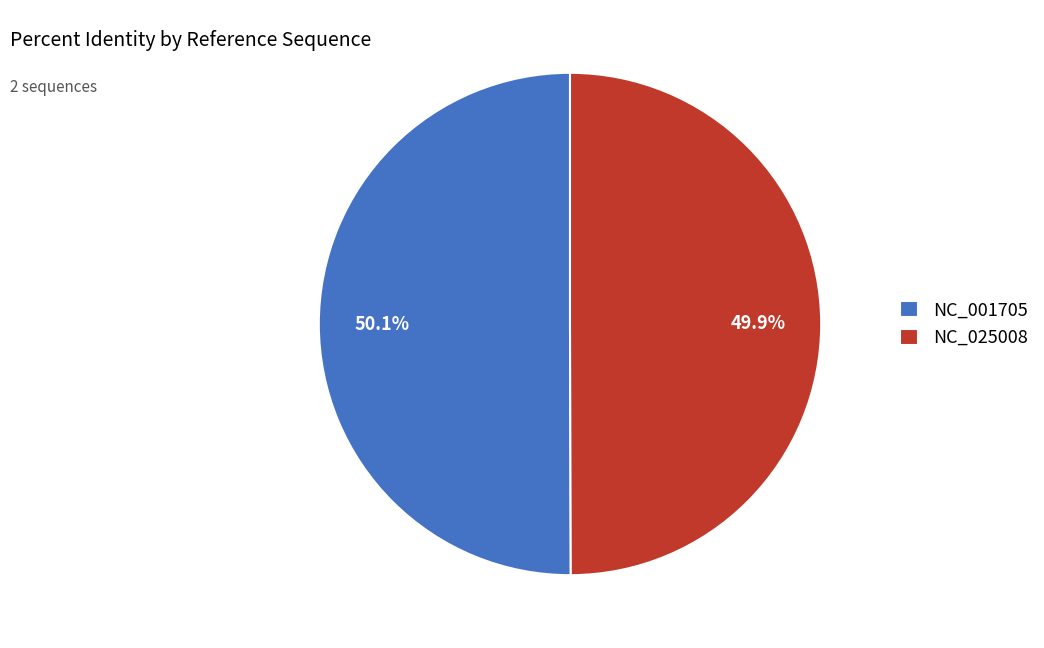

What is the ratio of the value at NC_001705 to the value at NC_025008?

1.0